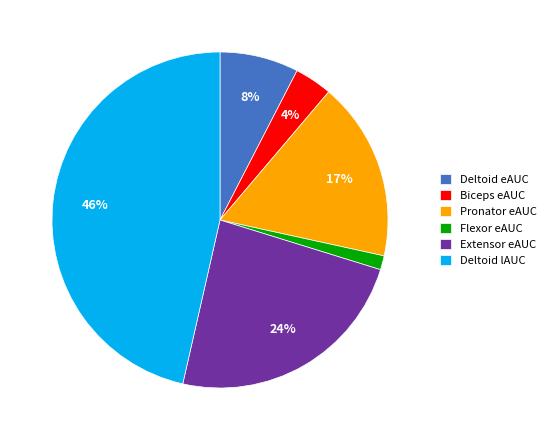

What percentage is the Extensor eAUC slice, to the nearest percent?

24%